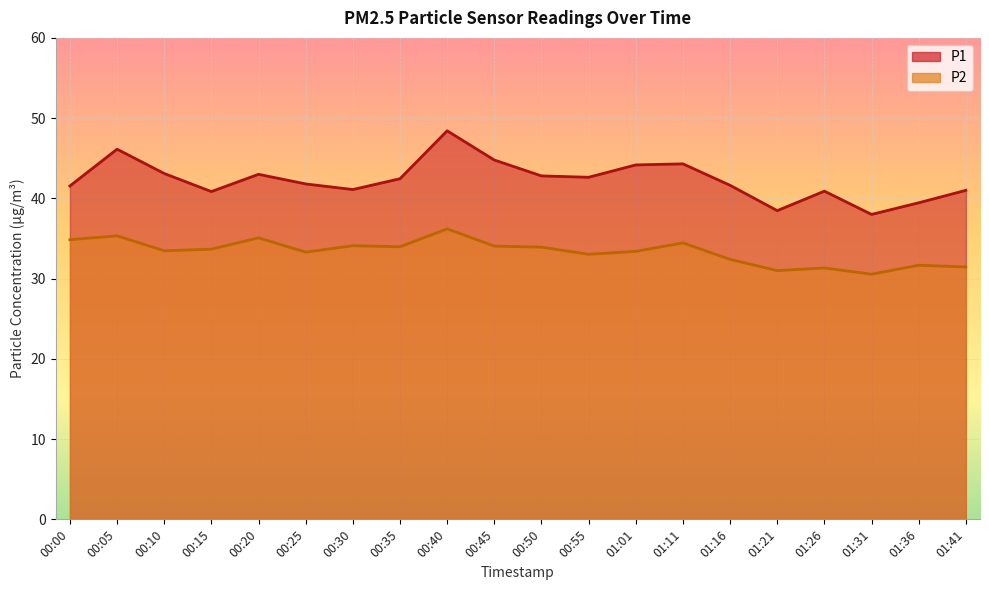

What is the value of the P1 point at the 3rd from the left?

43.1